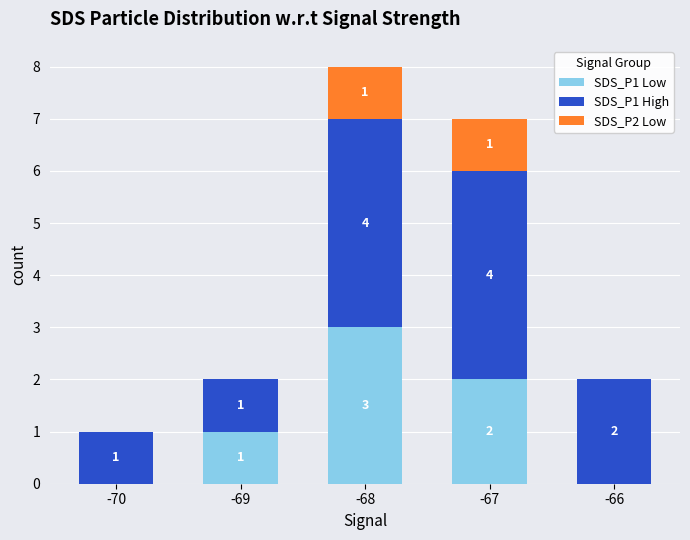

At which category is the sum across all series the highest?

-68